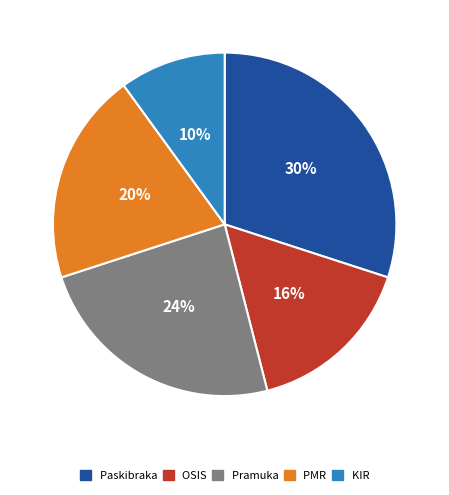

What percentage is the KIR slice, to the nearest percent?

10%